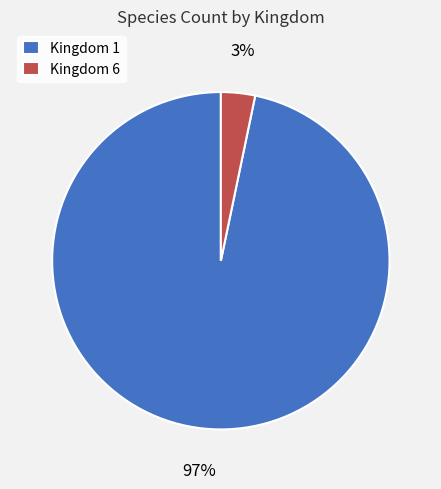

How many slices are in this pie chart?

2